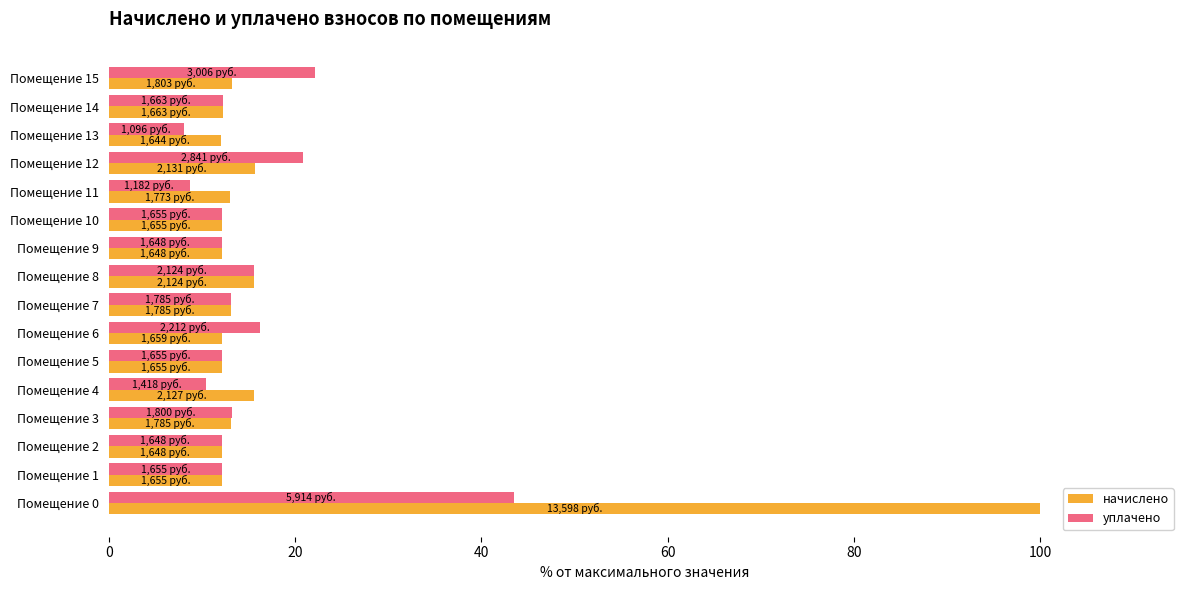

Count the number of data series in this chart.

2